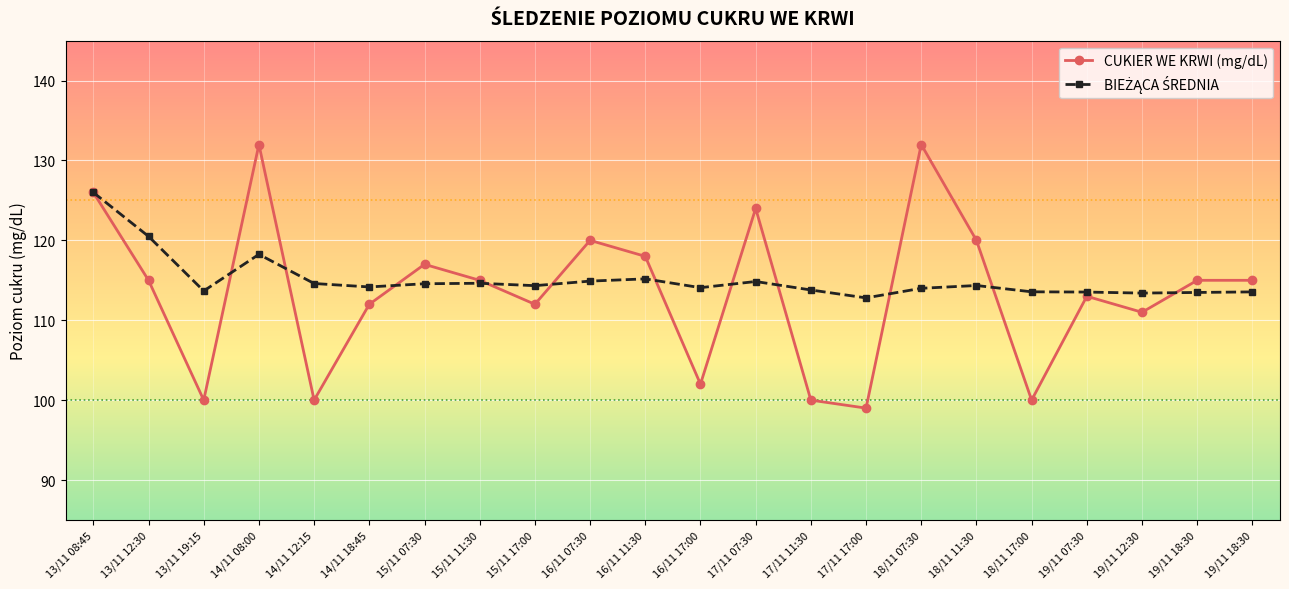

Is this an area chart (filled region under the line)?

No